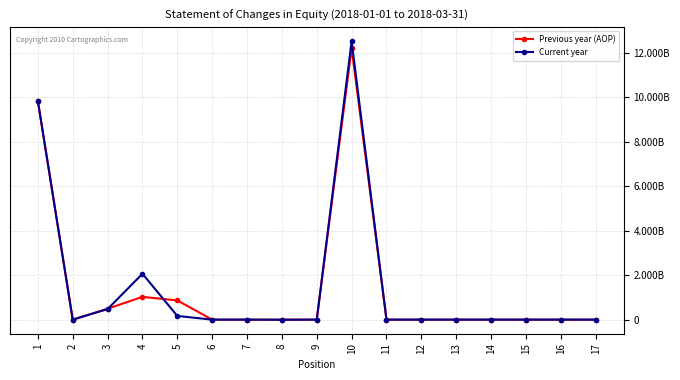

What are all the series names shown in the legend?

Previous year (AOP), Current year